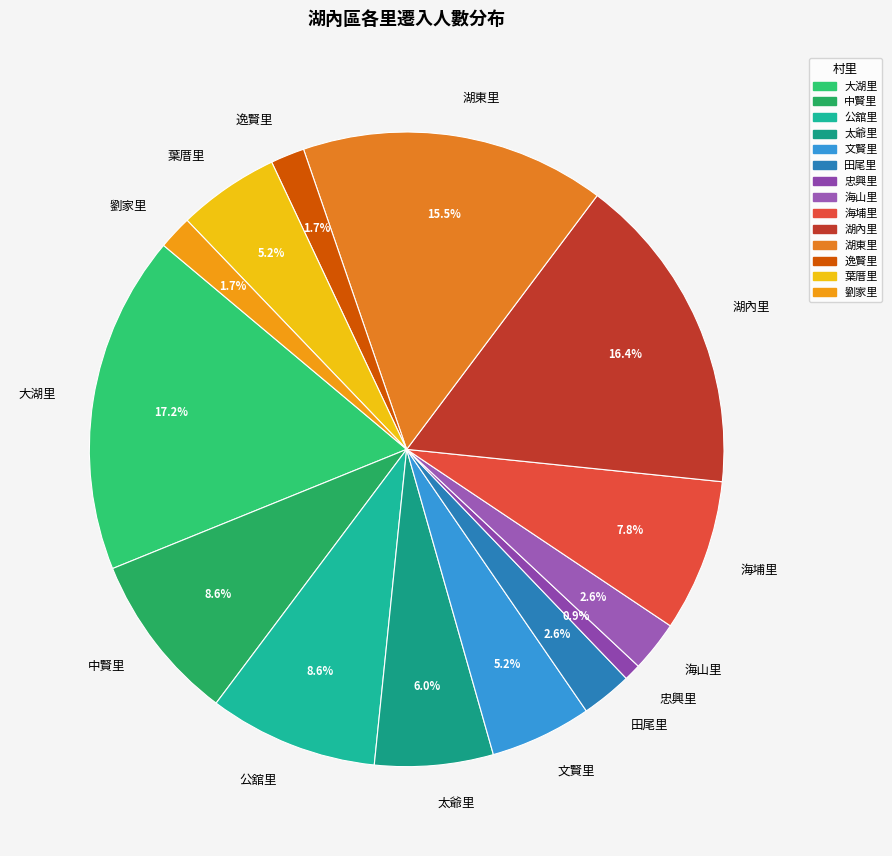

Which slice is the largest?

大湖里